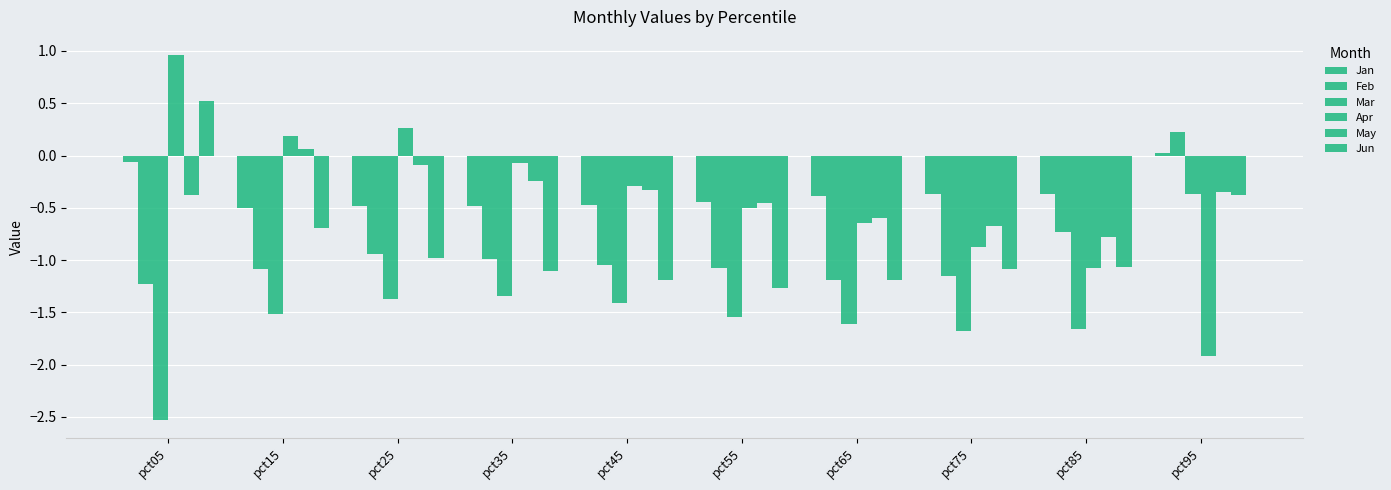

What is the sum of the May values at pct05 and pct65?

-1.0